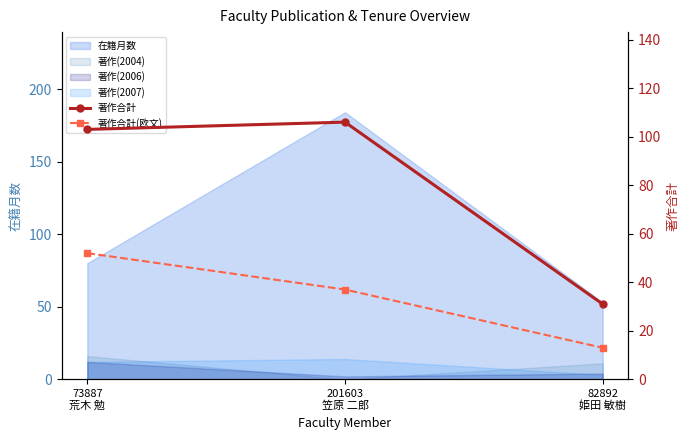

What is the label of the 1st point from the left?

73887
荒木 勉